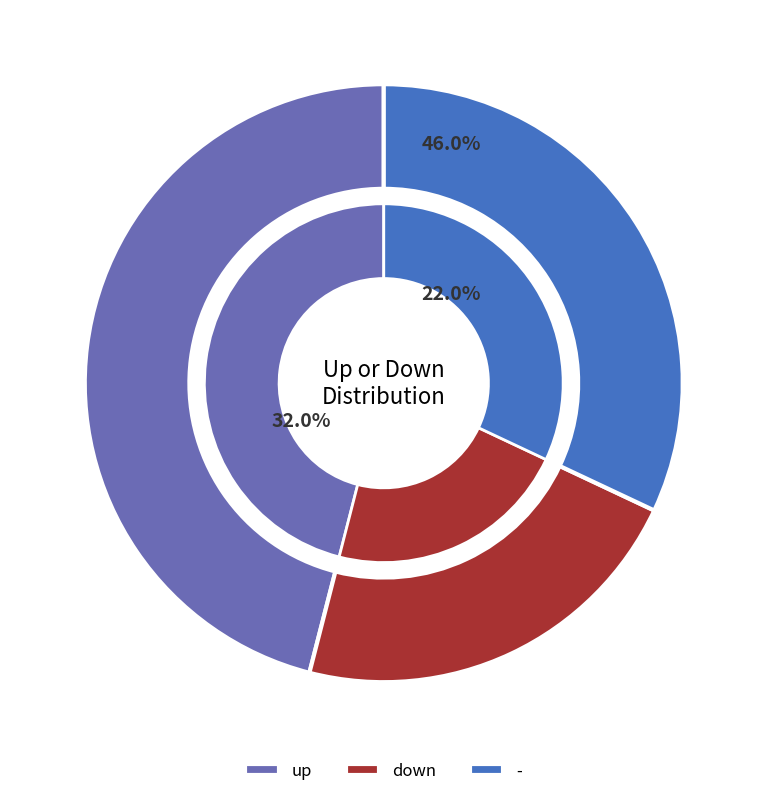

Does down represent more than half of the total?

No